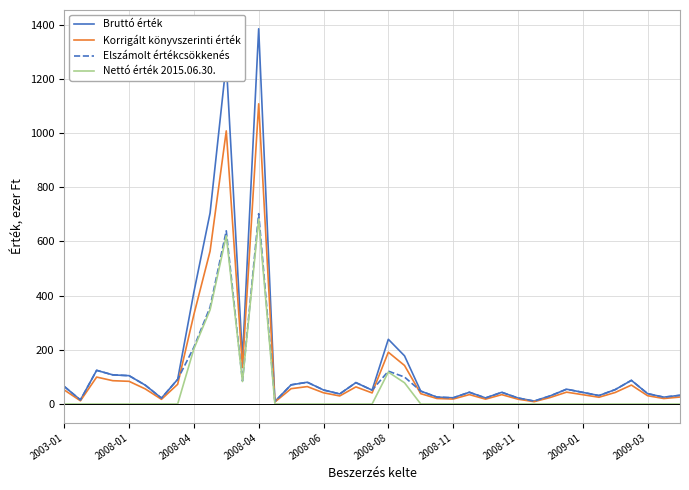

What is the greatest value displayed?

1384.7